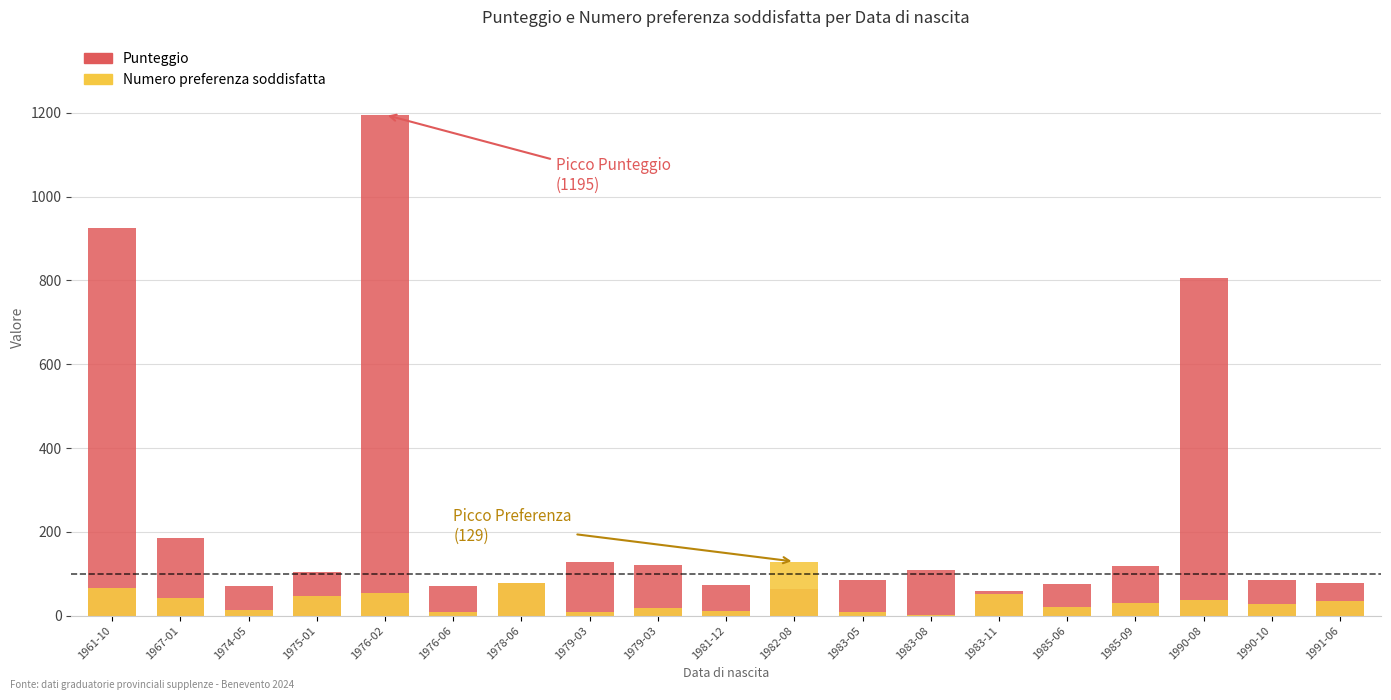

Is it true that Numero preferenza soddisfatta equals 18 at 1979-03?

True